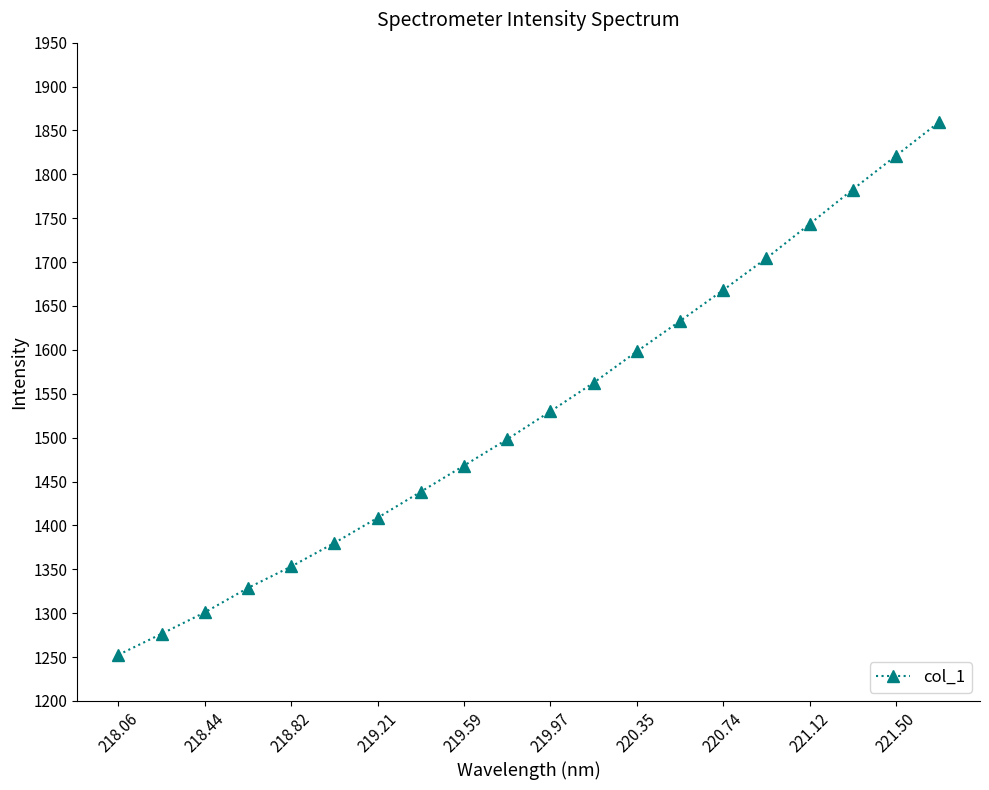

Does the chart have visible grid lines?

No